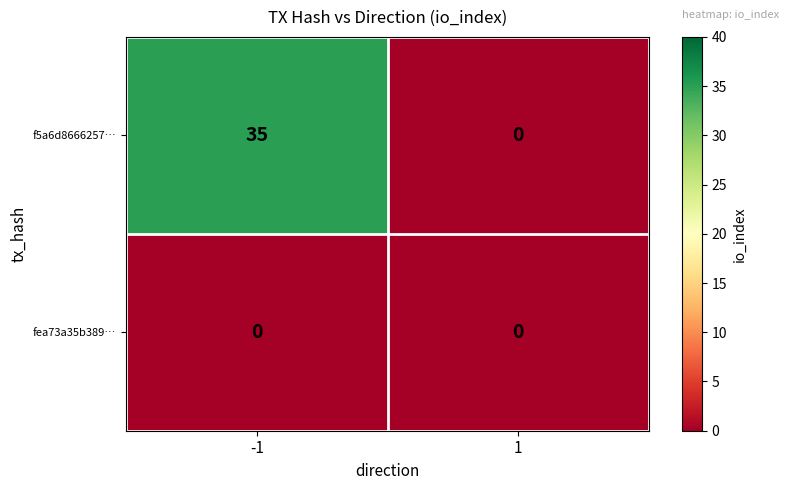

Count the number of categories in the chart.

2